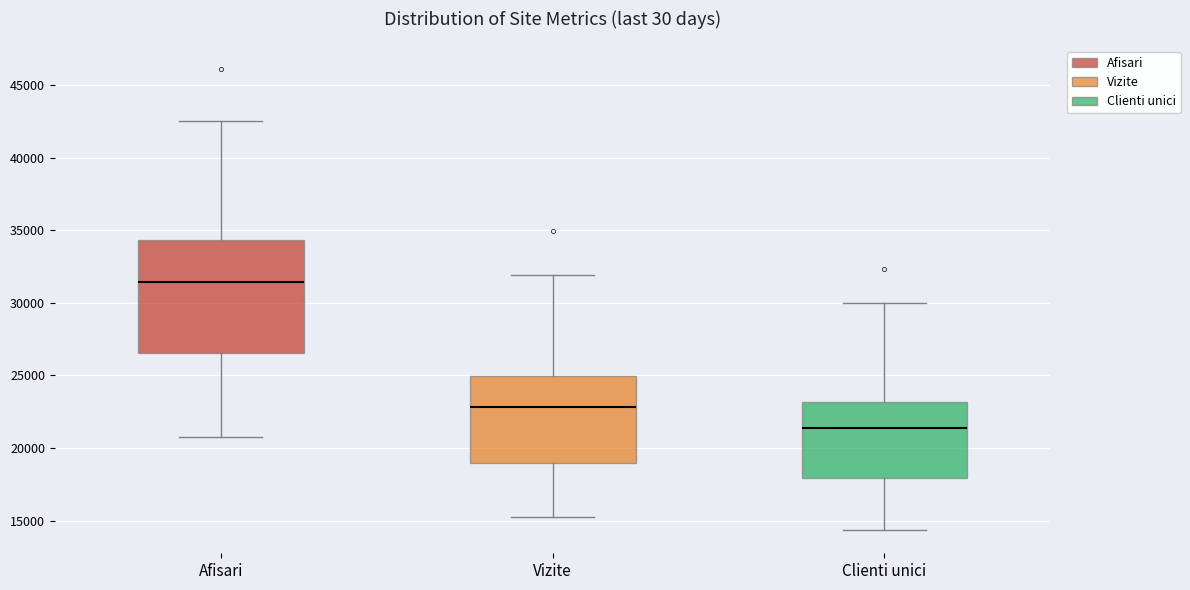

Reading left to right, read every box against the y-axis: the position of its median line, the range the box covers, and the ends of its whiskers. The values are not printed on the chart, so give them approximately, as read against the axis.

Afisari: median 31500, box 26500 to 34500, whiskers 20500 to 42500
Vizite: median 23000, box 19000 to 25000, whiskers 15500 to 32000
Clienti unici: median 21500, box 18000 to 23000, whiskers 14500 to 30000